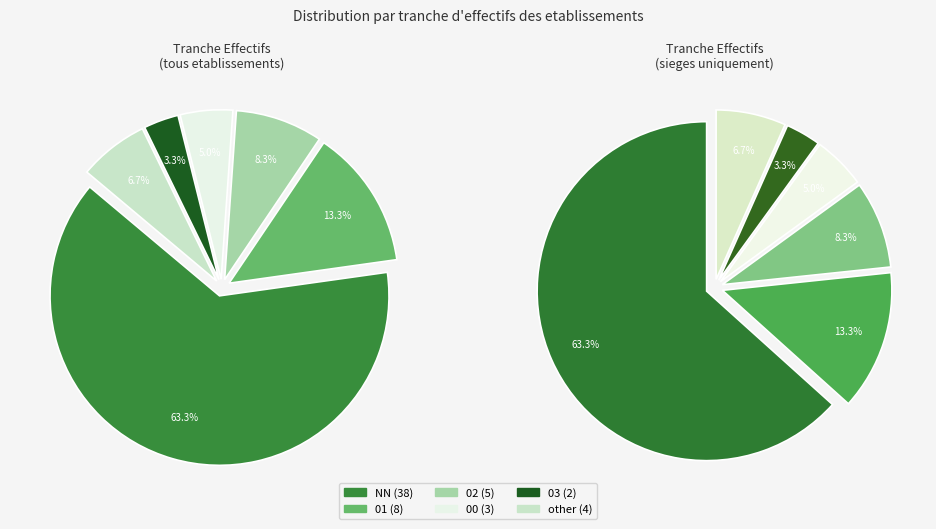

Which category accounts for the majority?

NN